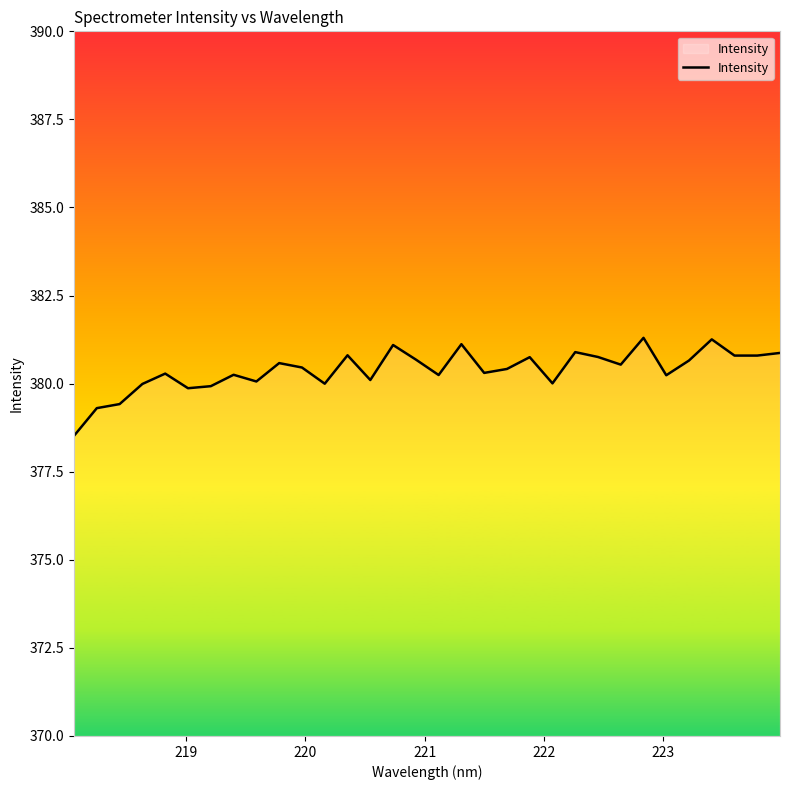

What is the greatest value displayed?

381.3